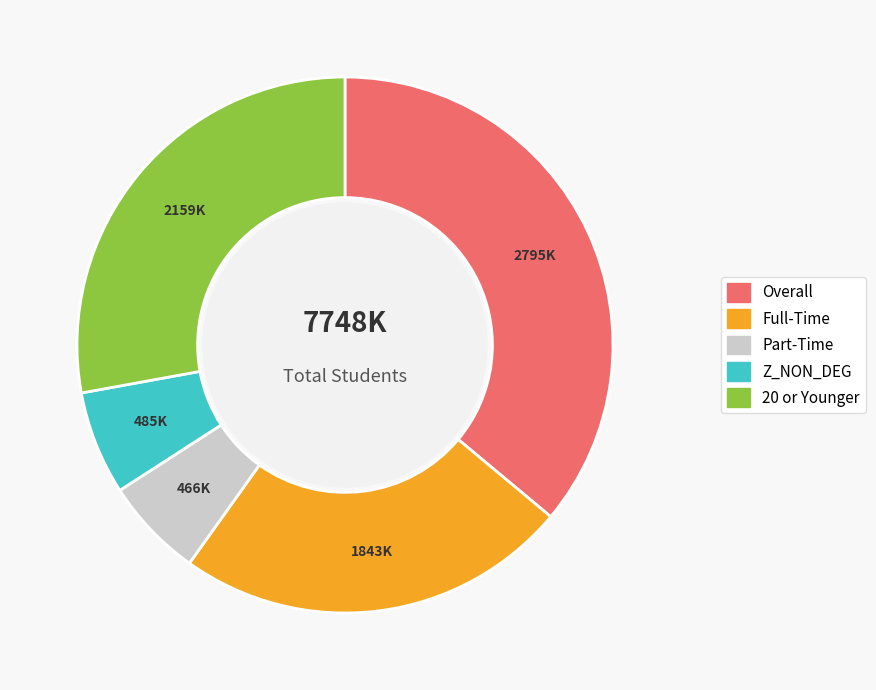

Which has a higher value, Full-Time or Part-Time?

Full-Time